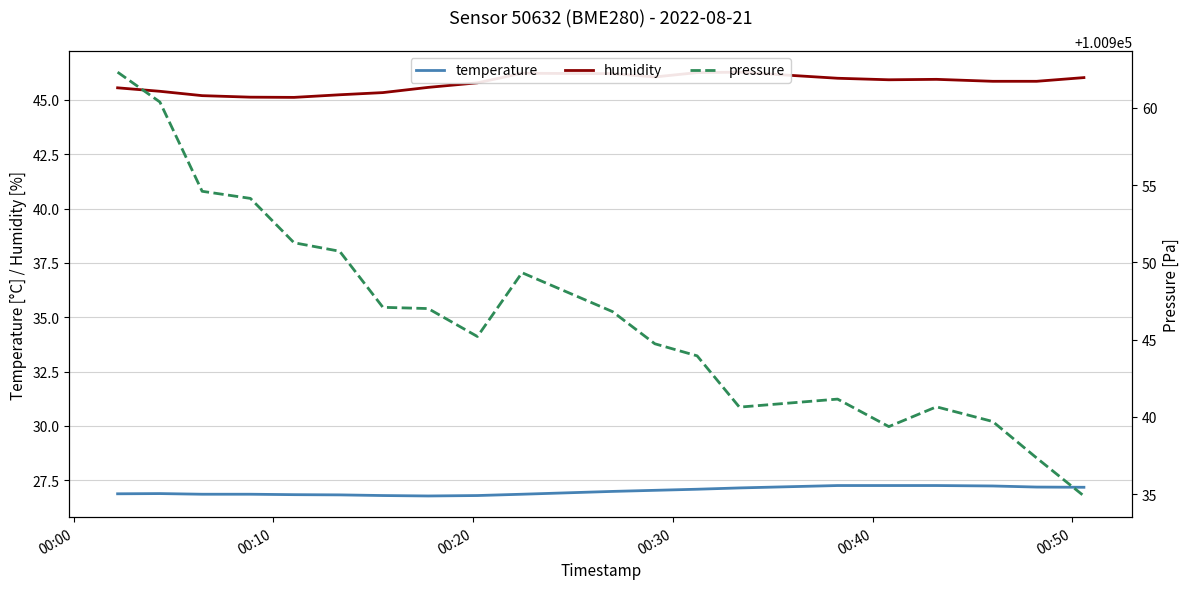

What is the lowest value of the humidity series?

45.1